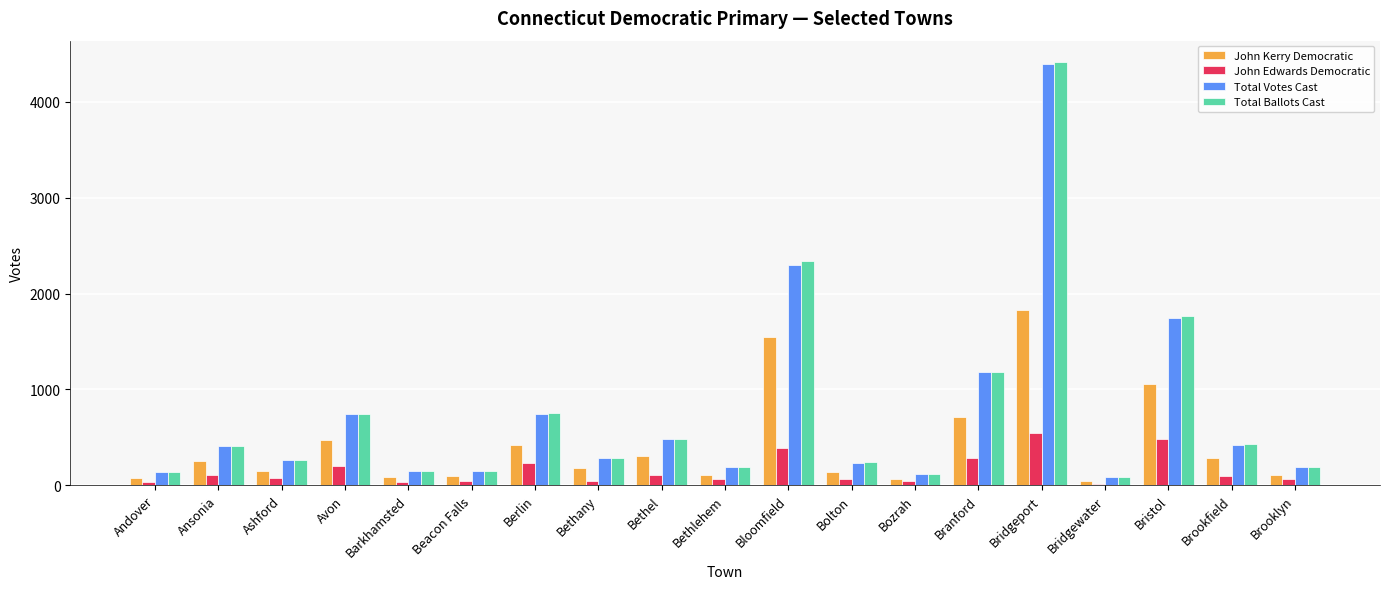

Between Ashford and Bristol, which series saw the biggest shift?

Total Ballots Cast